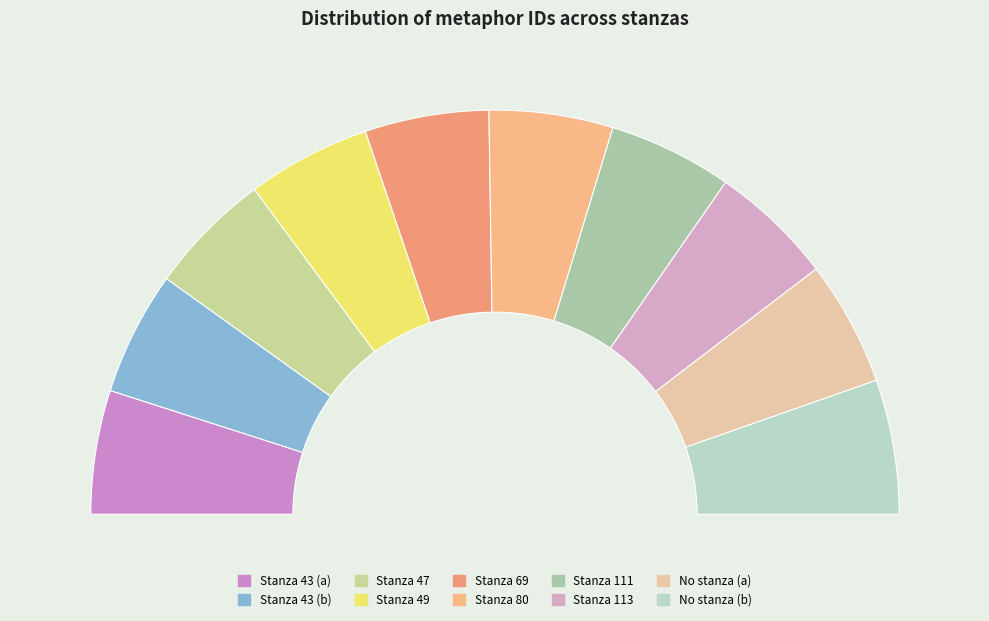

To the nearest percent, what percentage of the pie is Stanza 80?

10%